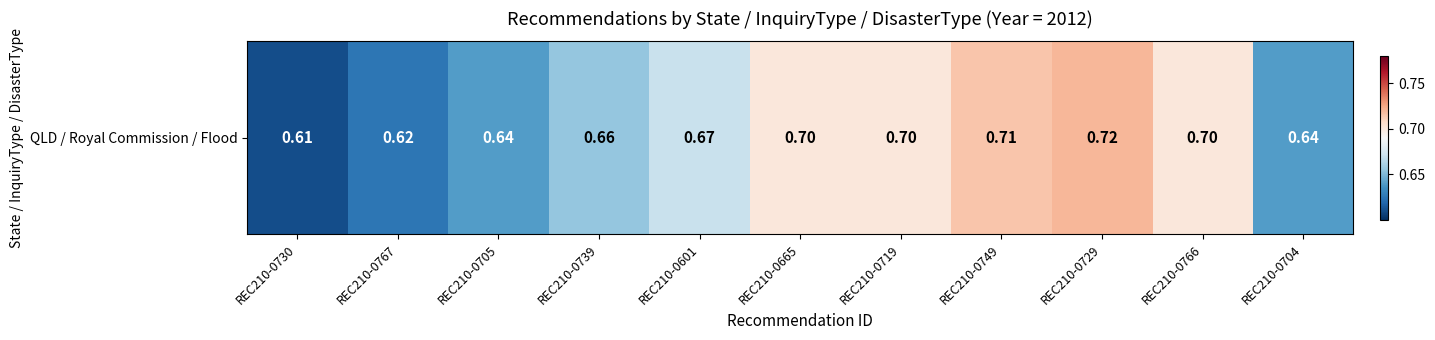

Read the value at REC210-0730.

0.6